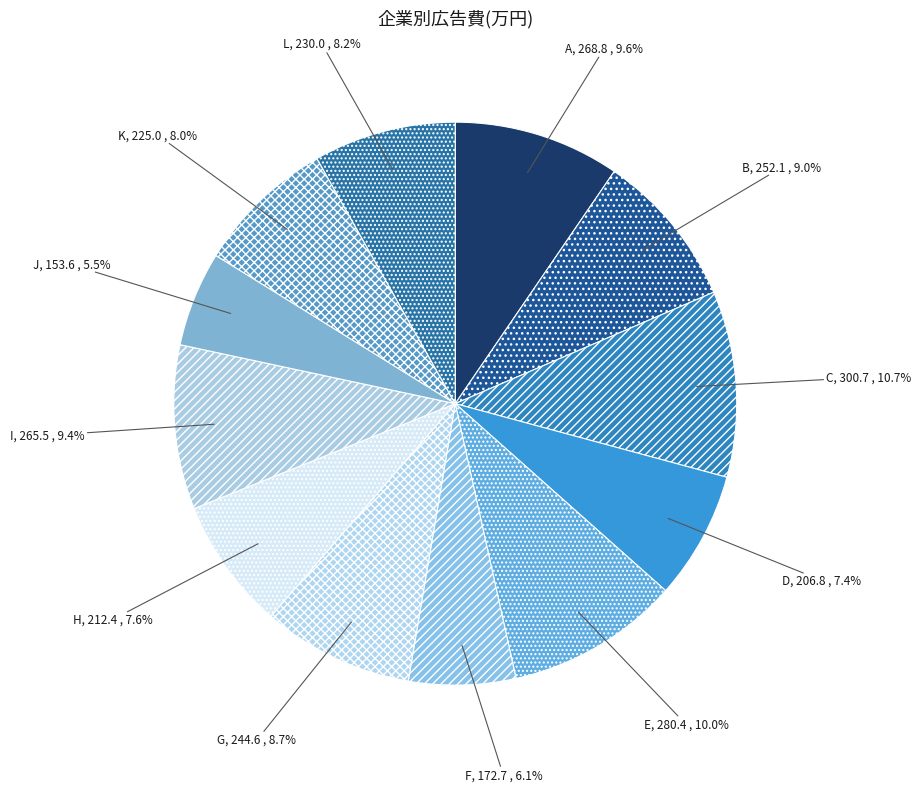

Which category has the smallest portion of the pie?

J